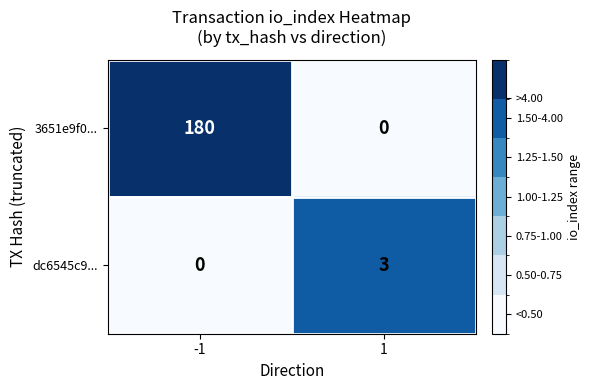

What is the total value across all series at 1?

3